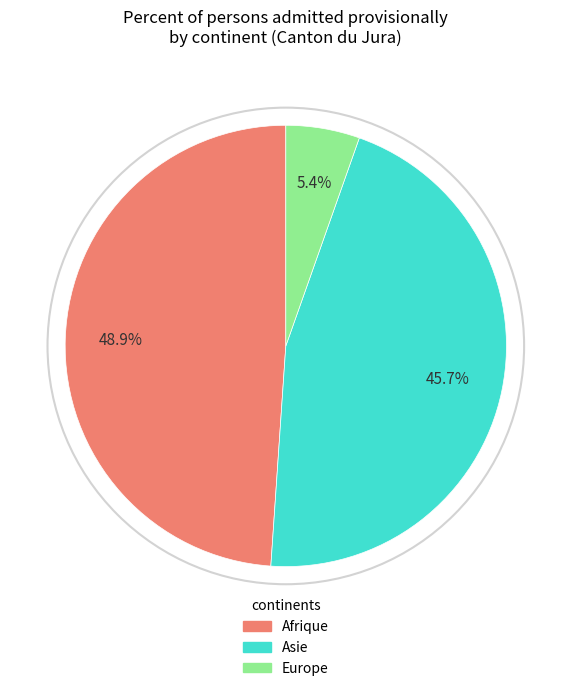

Count the number of slices in the pie.

3